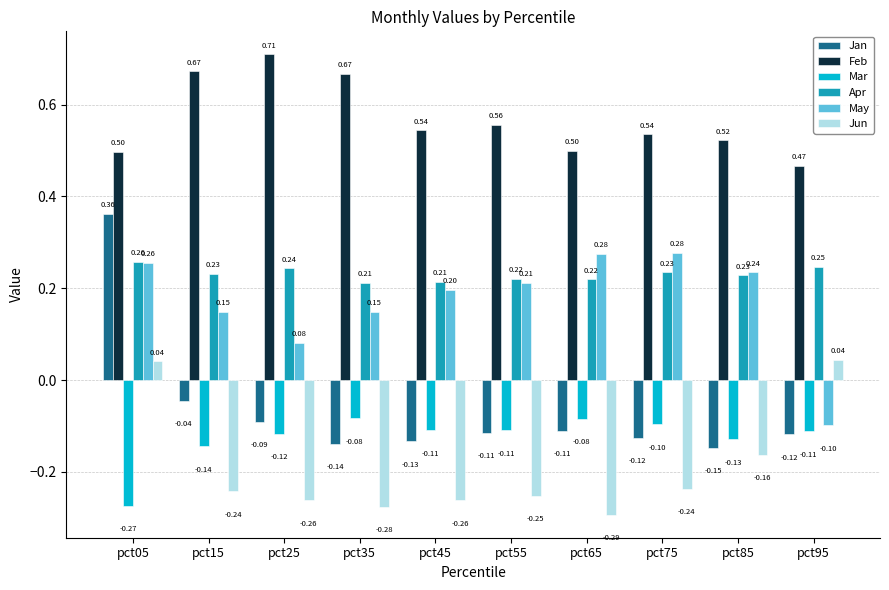

Rank the series by their maximum value, from highest to lowest.

Feb, Jan, May, Apr, Jun, Mar